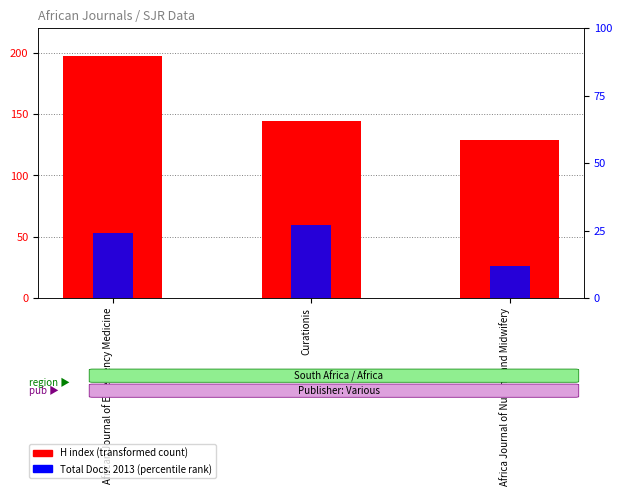

Reading left to right, extract all data points from this chart.

H index (transformed count): African Journal of Emergency Medicine=197	Curationis=144	Africa Journal of Nursing and Midwifery=129
Total Docs. 2013 (percentile rank): African Journal of Emergency Medicine=24	Curationis=27	Africa Journal of Nursing and Midwifery=12